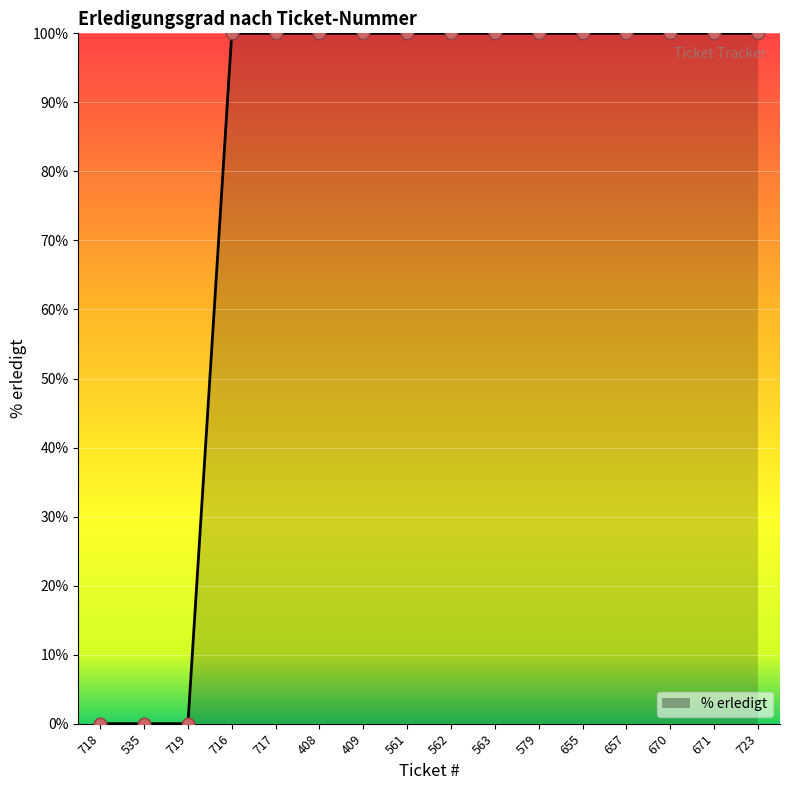

What is the ratio of the value at 579 to the value at 409?

1.0